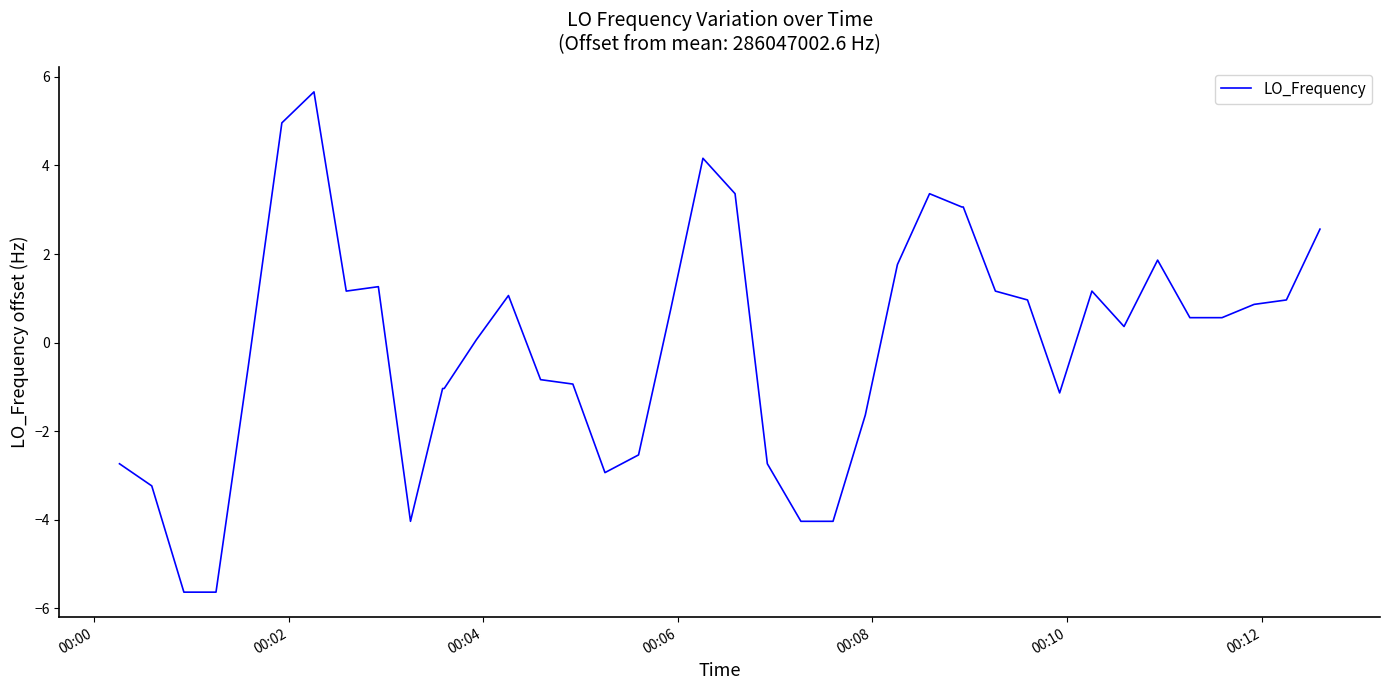

What is the difference between the maximum and minimum values?

11.3